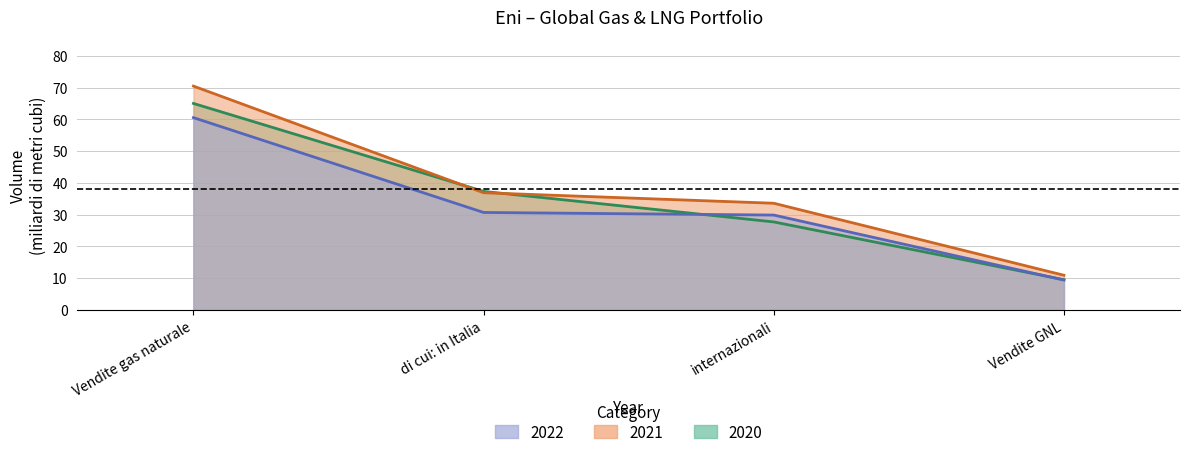

Between which two adjacent categories do 2020 and 2022 first intersect?

di cui: in Italia and internazionali